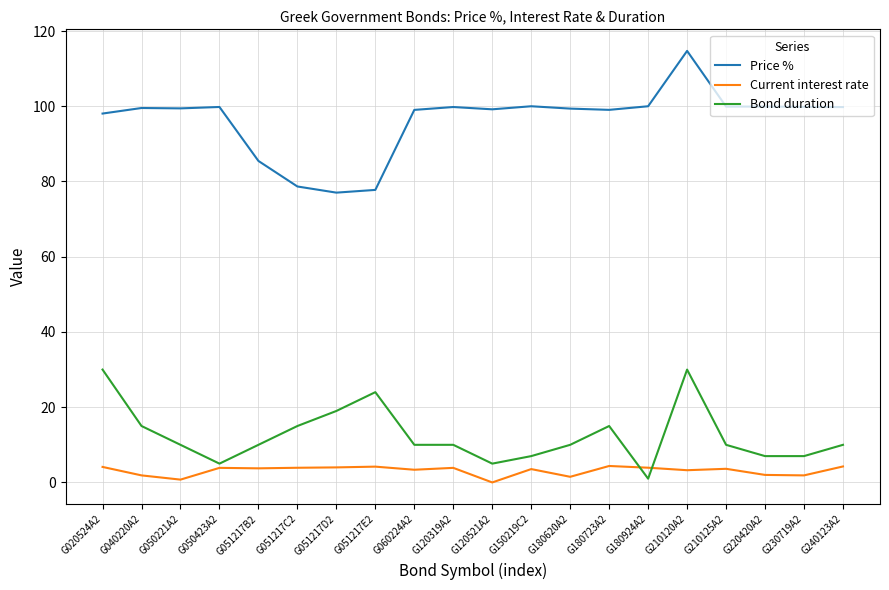

At which category is the sum across all series the highest?

G210120A2